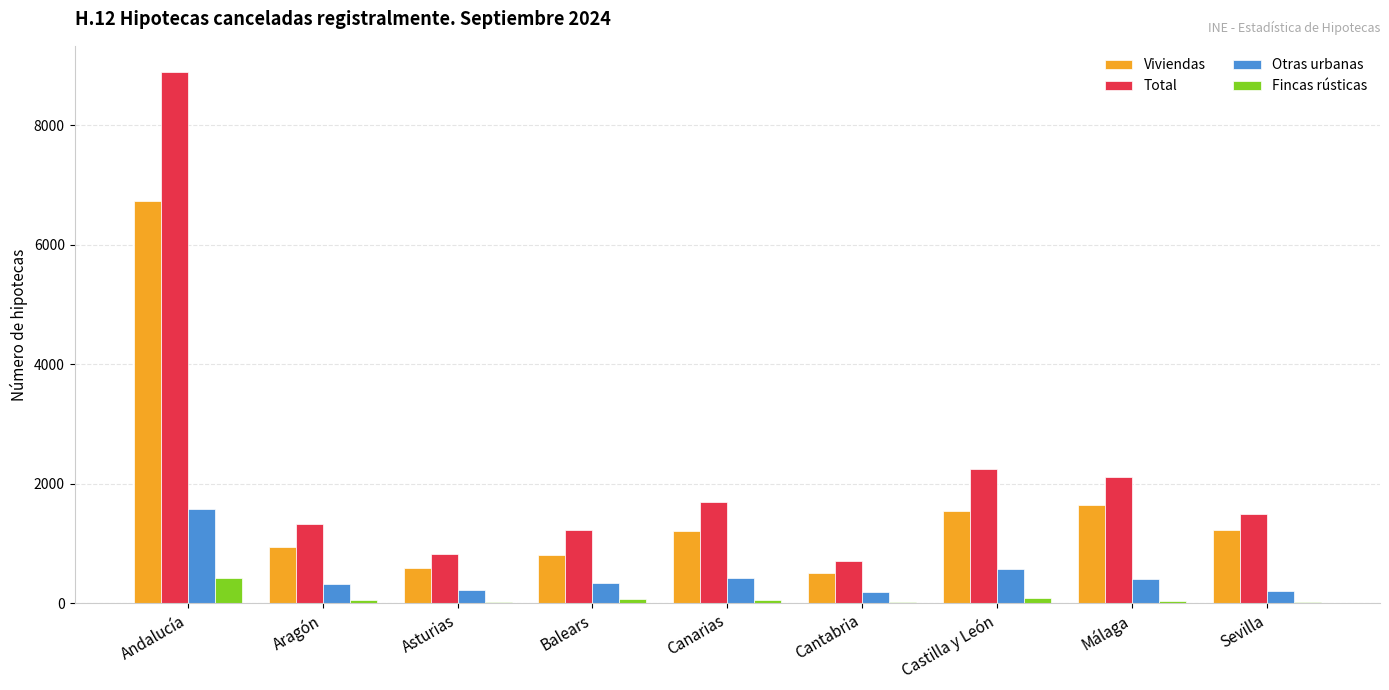

What are all the series names shown in the legend?

Viviendas, Total, Otras urbanas, Fincas rústicas